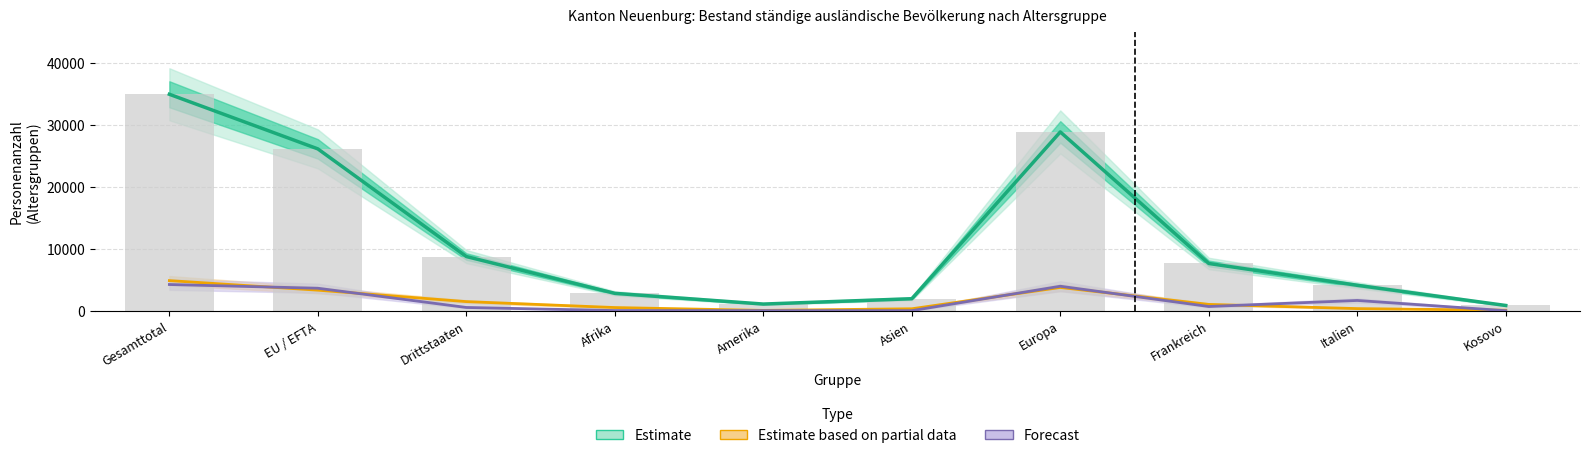

What position from the left is Europa?

7